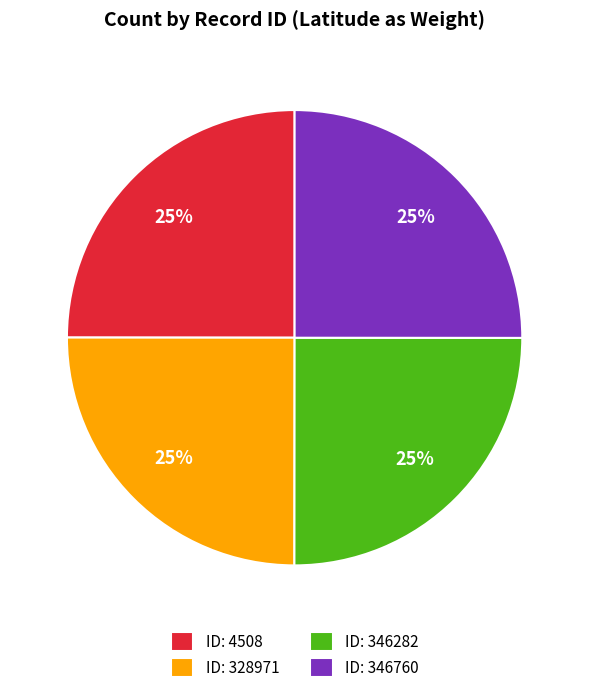

How many slices are in this pie chart?

4